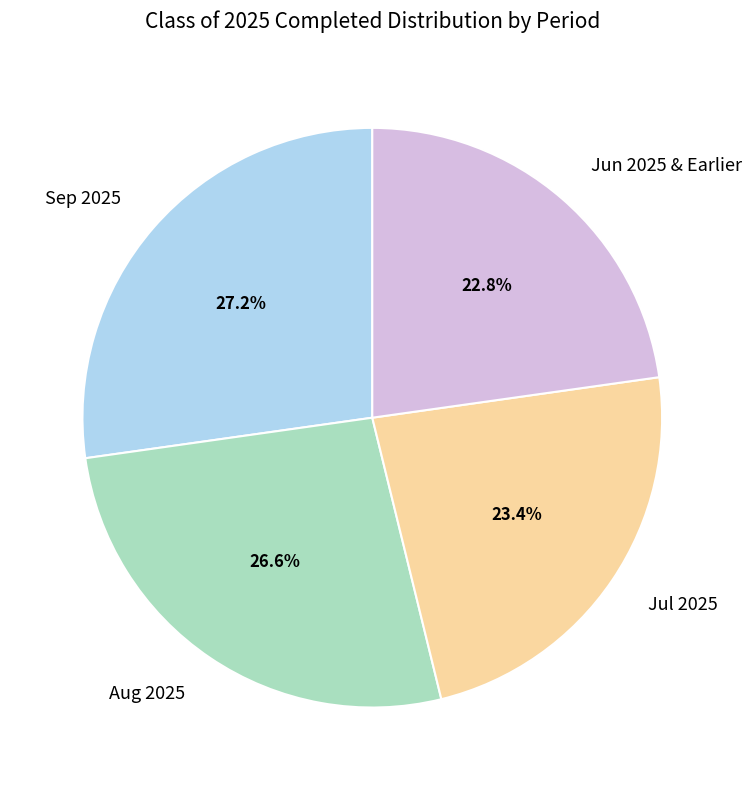

What is the largest slice in the pie chart?

Sep 2025